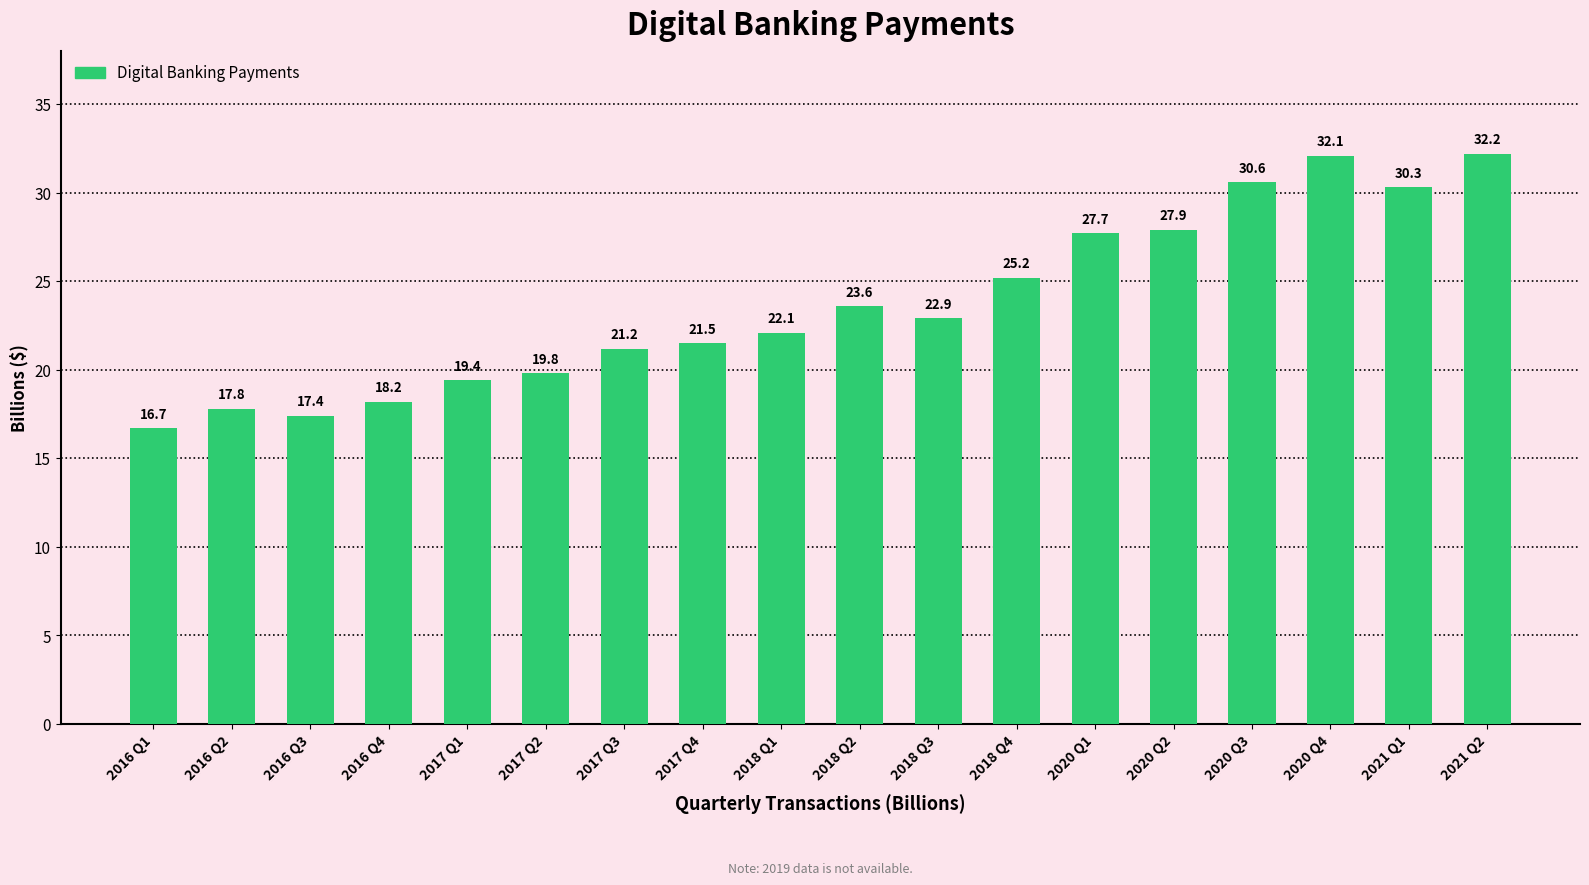

List the labels in order of value, smallest first.

2016 Q1, 2016 Q3, 2016 Q2, 2016 Q4, 2017 Q1, 2017 Q2, 2017 Q3, 2017 Q4, 2018 Q1, 2018 Q3, 2018 Q2, 2018 Q4, 2020 Q1, 2020 Q2, 2021 Q1, 2020 Q3, 2020 Q4, 2021 Q2